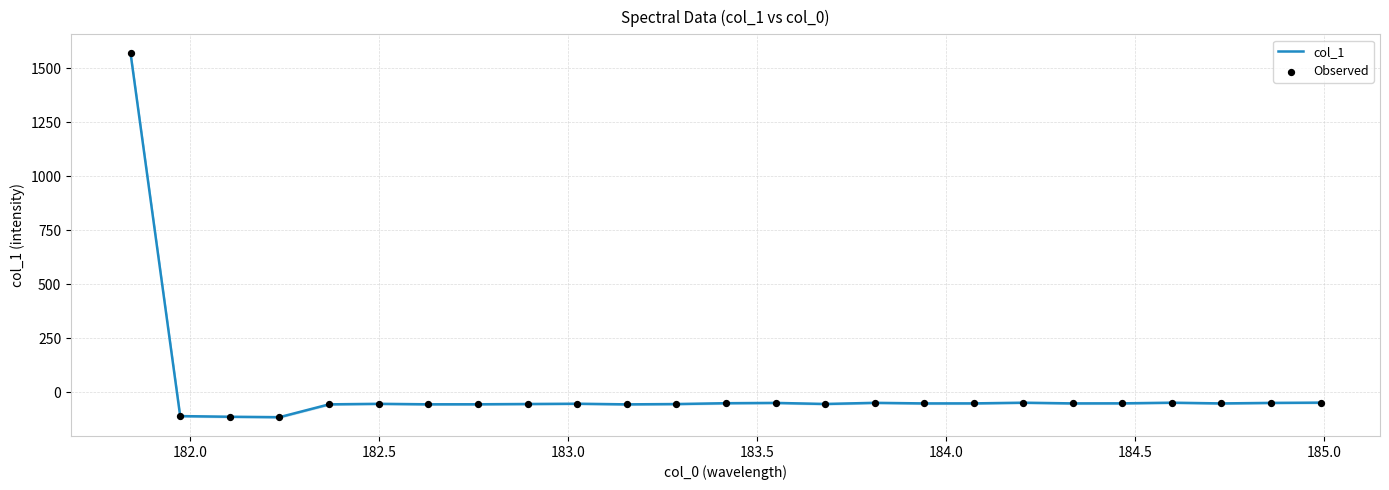

Which series has the widest spread of Y values?

col_1